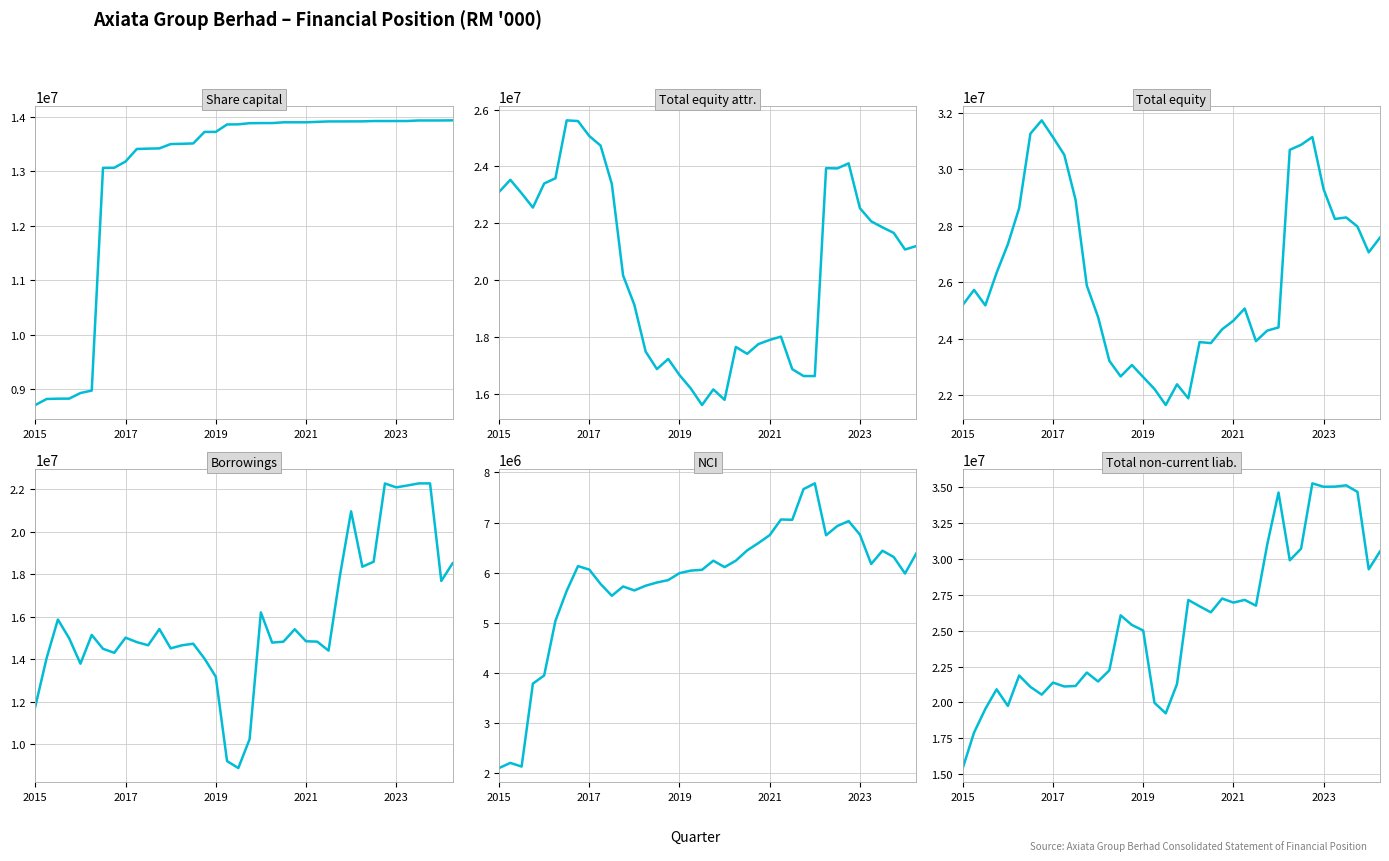

Does the chart have visible grid lines?

Yes